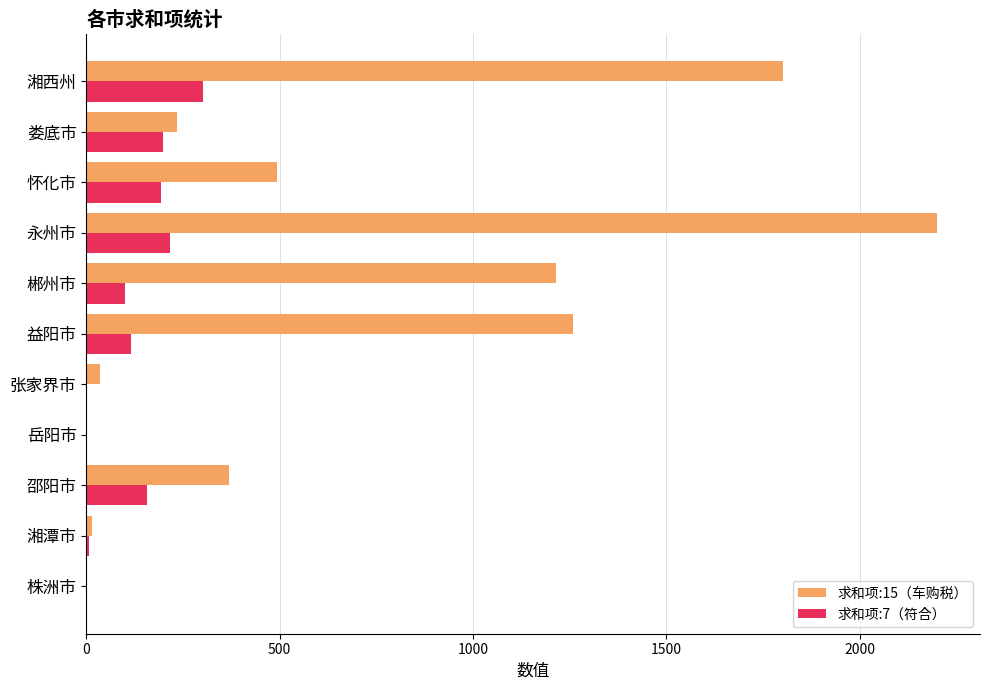

What is the maximum value for 求和项:15（车购税）?

2200.5